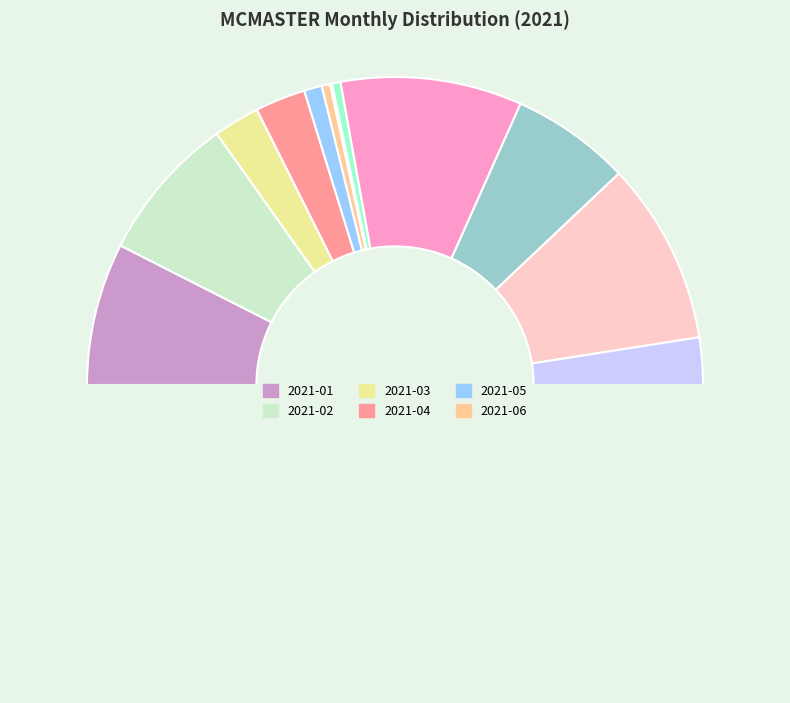

Is there a majority slice in this chart?

No